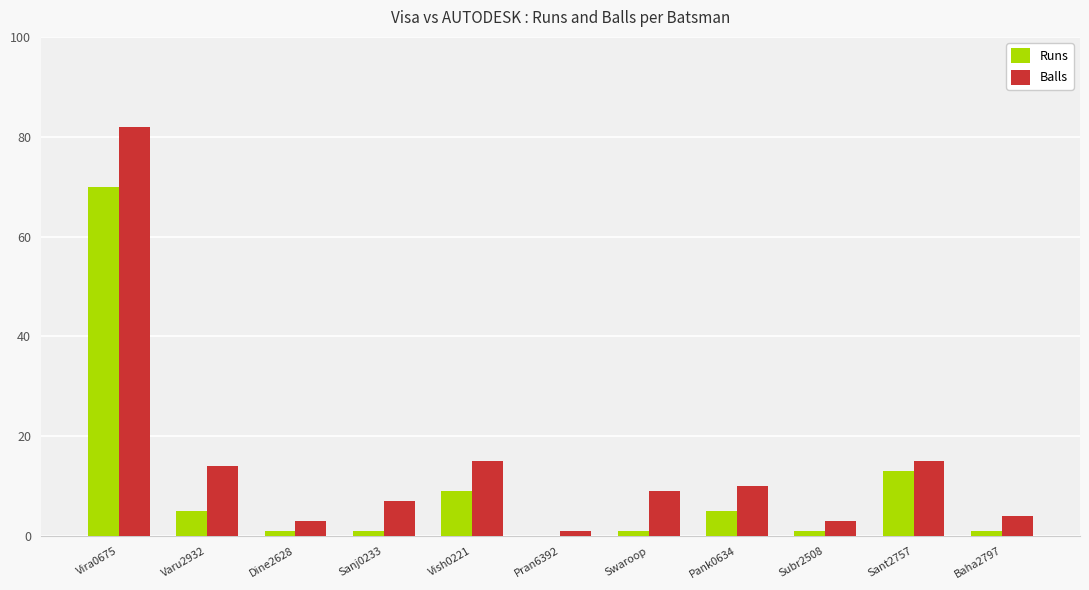

Are the bars horizontal?

No